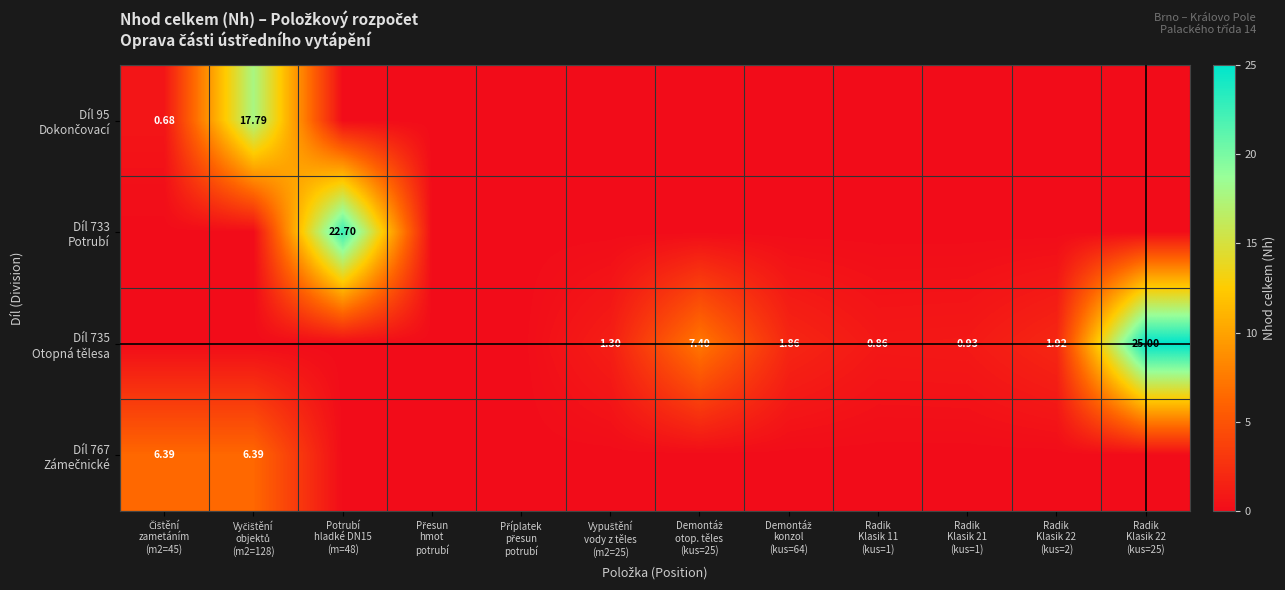

Rank the series at Přesun hmot potrubí from lowest to highest value.

Díl 95 Dokončovací, Díl 733 Potrubí, Díl 735 Otopná tělesa, Díl 767 Zámečnické